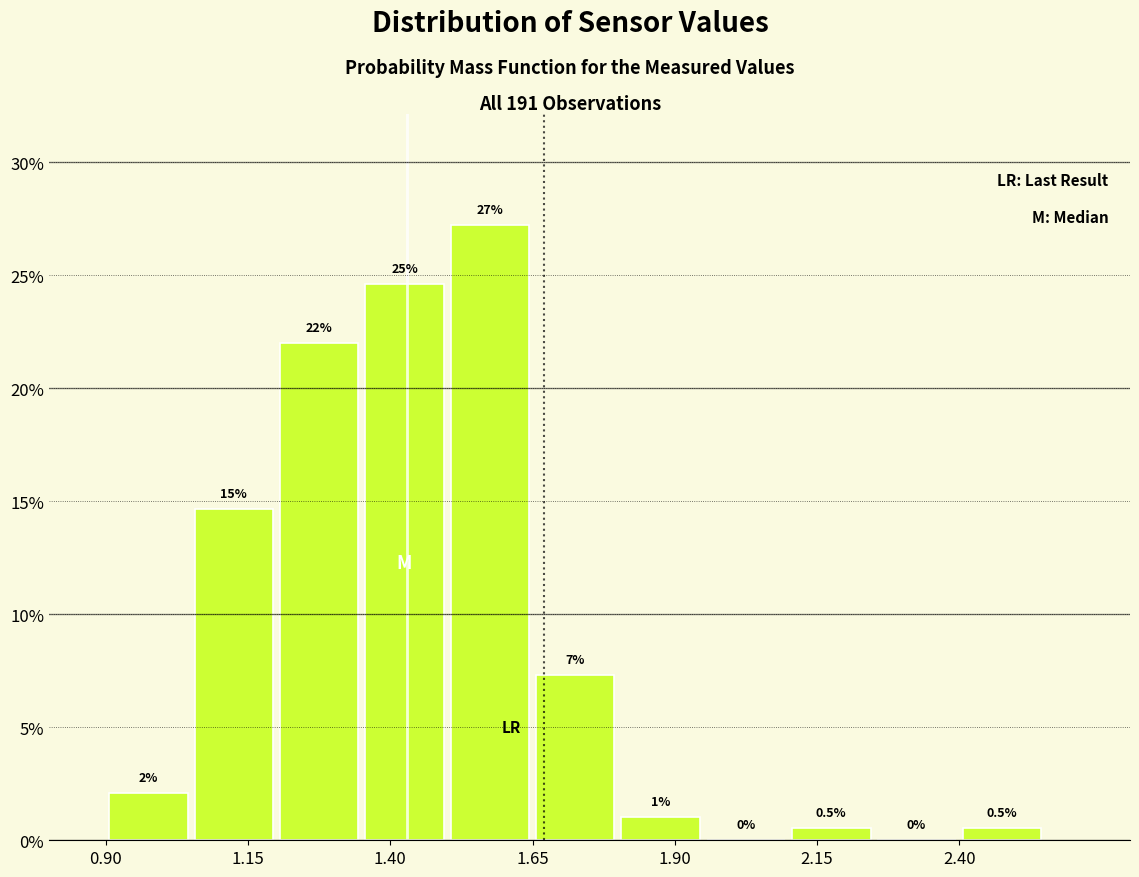

Read against the x-axis, roughly where is the centre of the tallest bar?

1.60